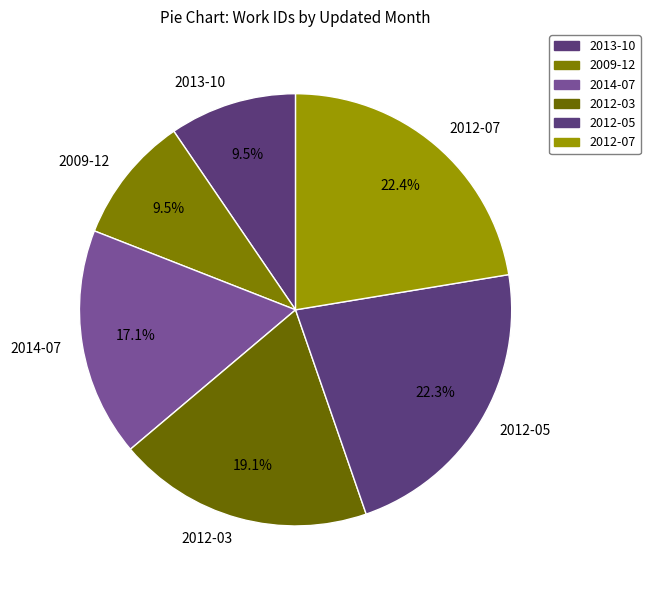

How much of the chart is everything except 2009-12?

90.5%